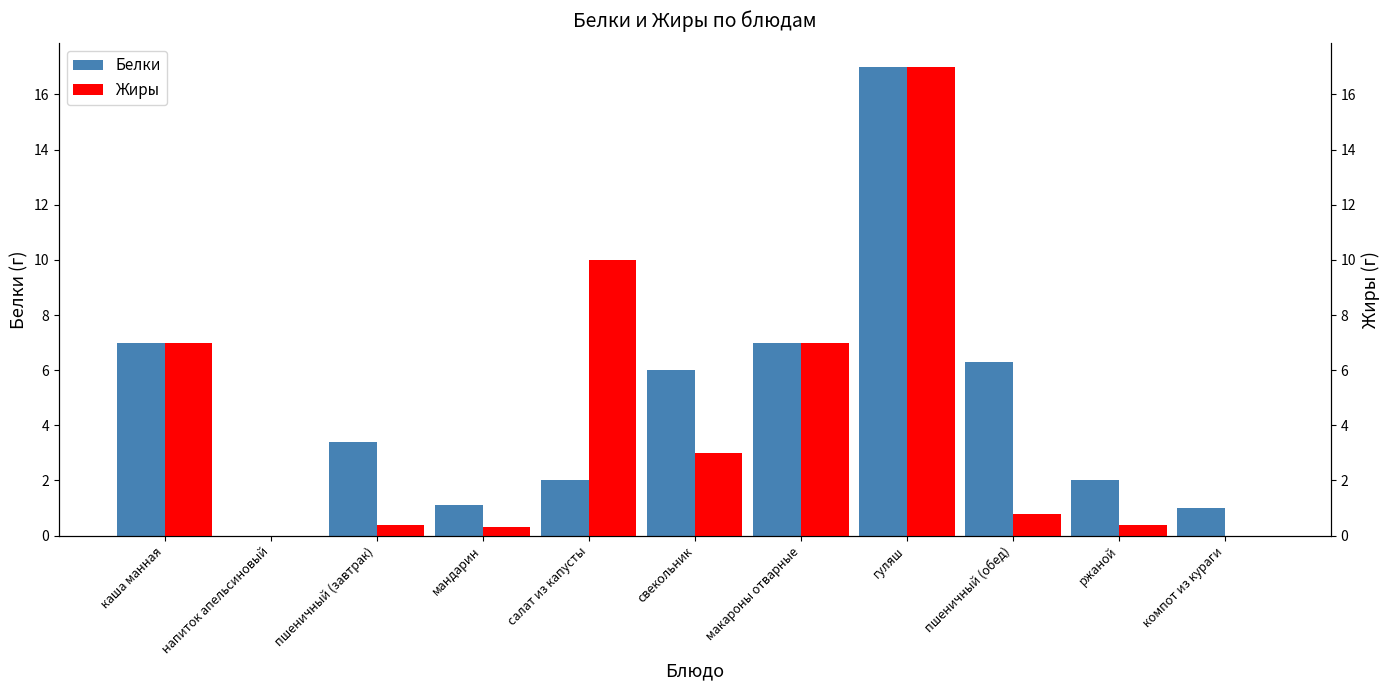

What is the label of the 3rd bar from the left?

пшеничный (завтрак)